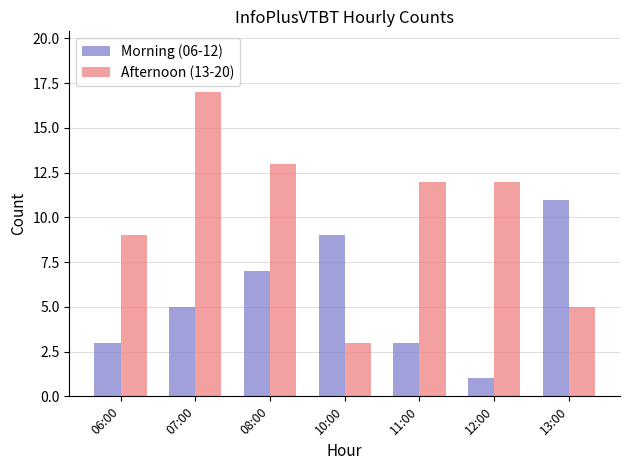

Rank the series at 06:00 from highest to lowest value.

Afternoon (13-20), Morning (06-12)